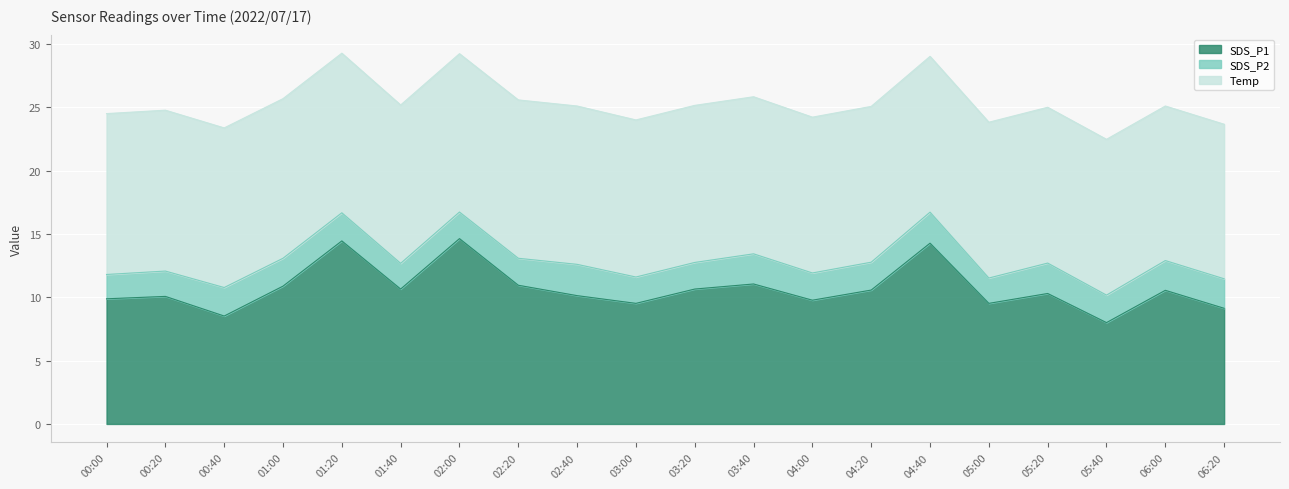

How many interior local valleys does the SDS_P2 series have?

6